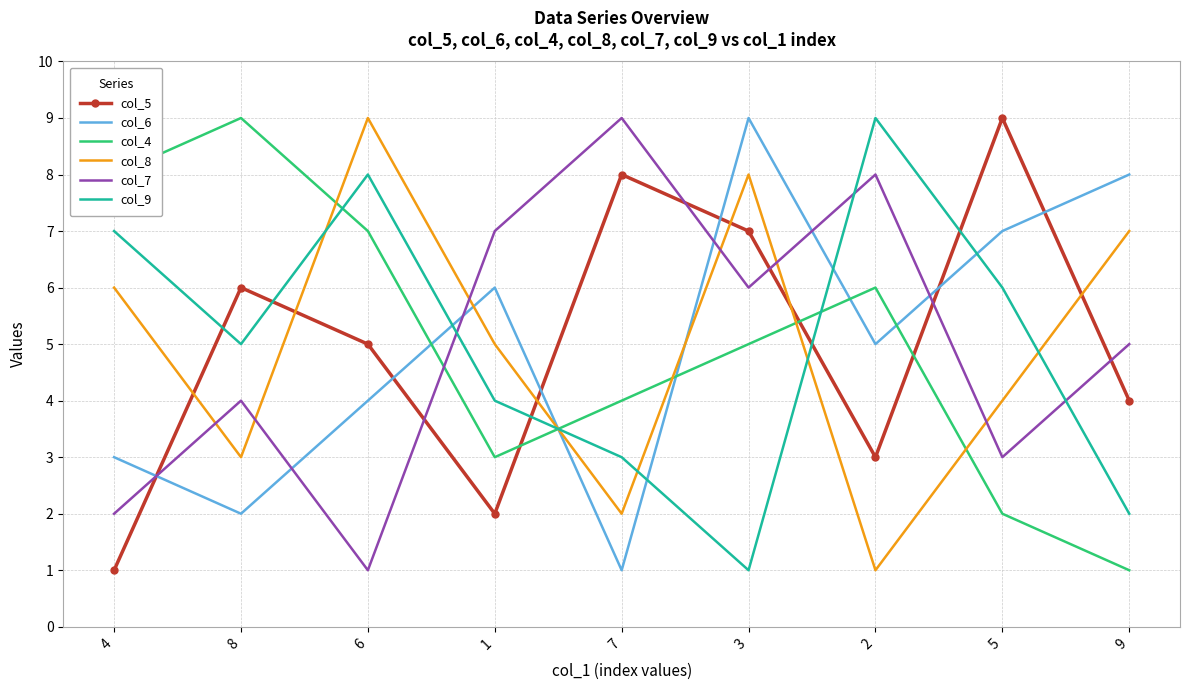

What is the sum of all col_5 values?

45